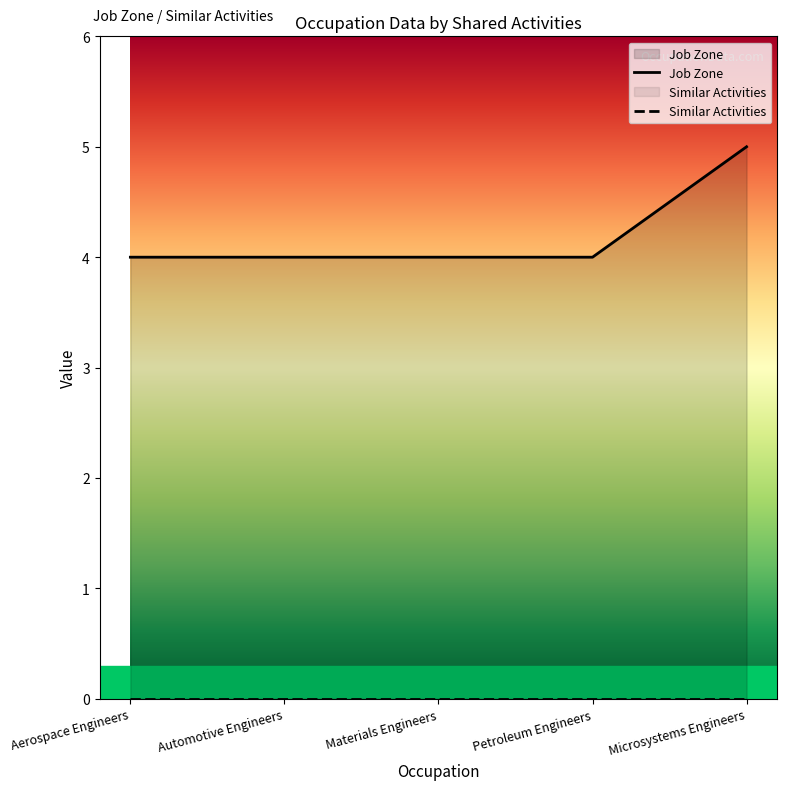

What is the average value?

4